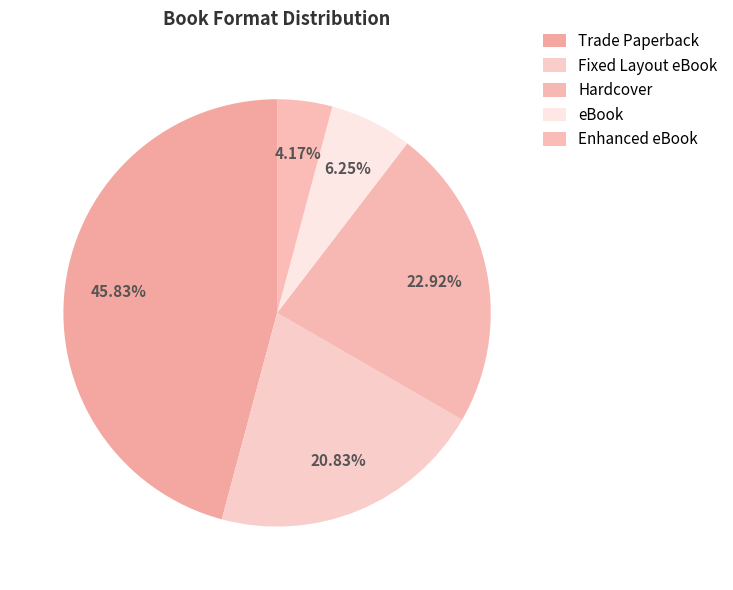

What is the largest slice in the pie chart?

Trade Paperback